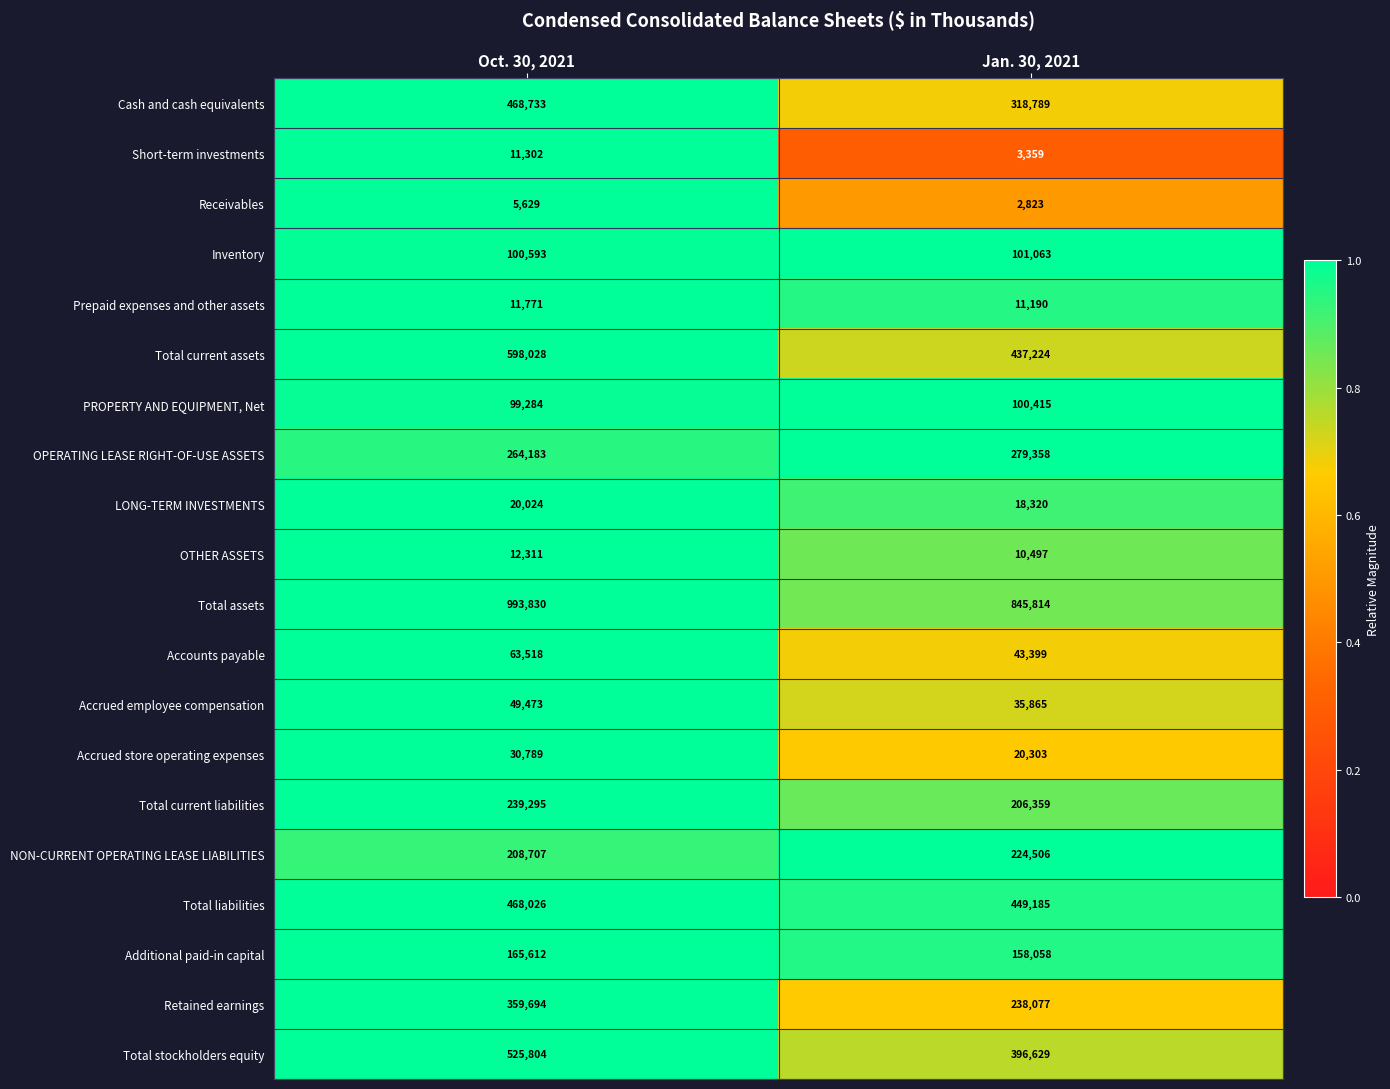

What is the greatest value displayed?

993830